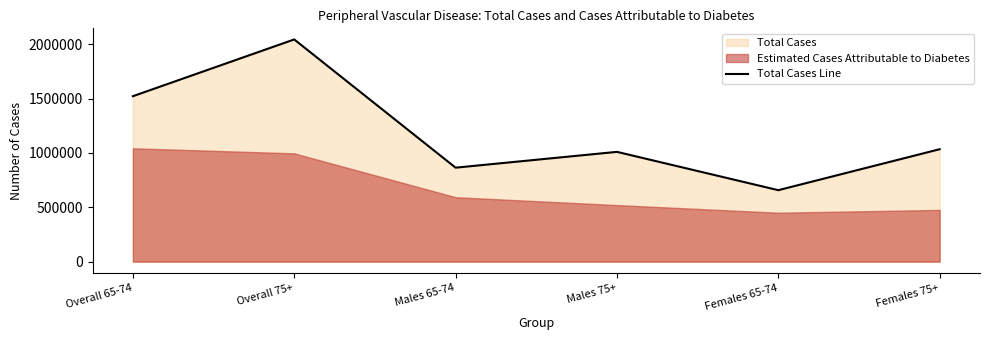

List the labels in order of value, largest first.

Overall 75+, Overall 65-74, Females 75+, Males 75+, Males 65-74, Females 65-74